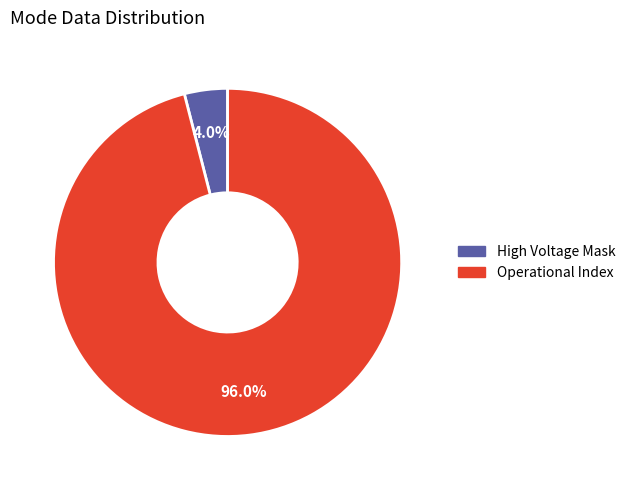

Is there a majority slice in this chart?

Yes